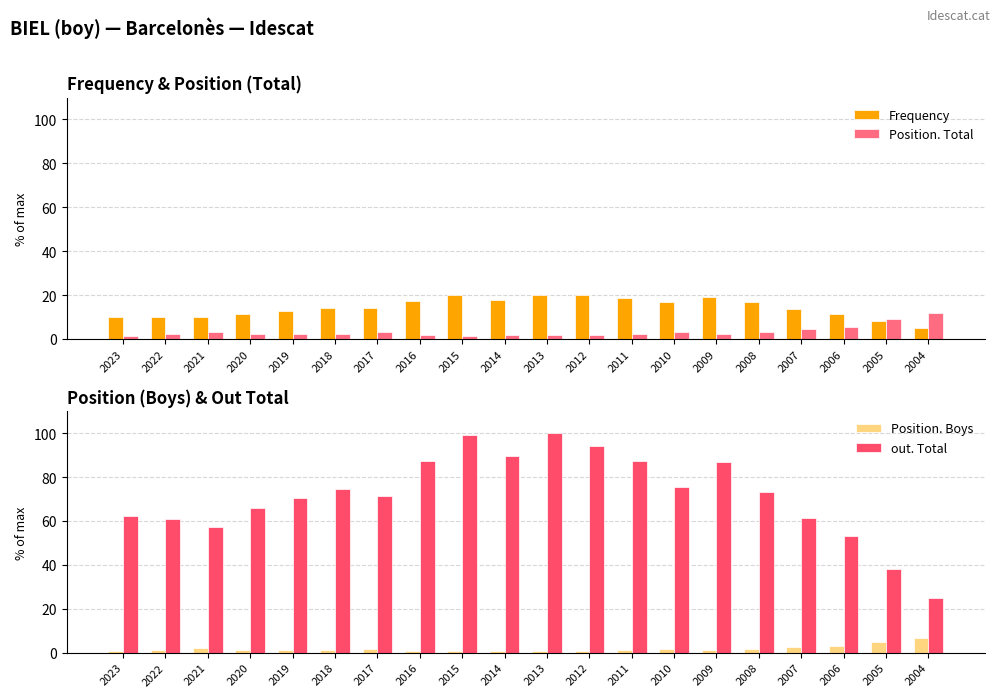

What is the spread (max minus min) of values at 2018?

73.2